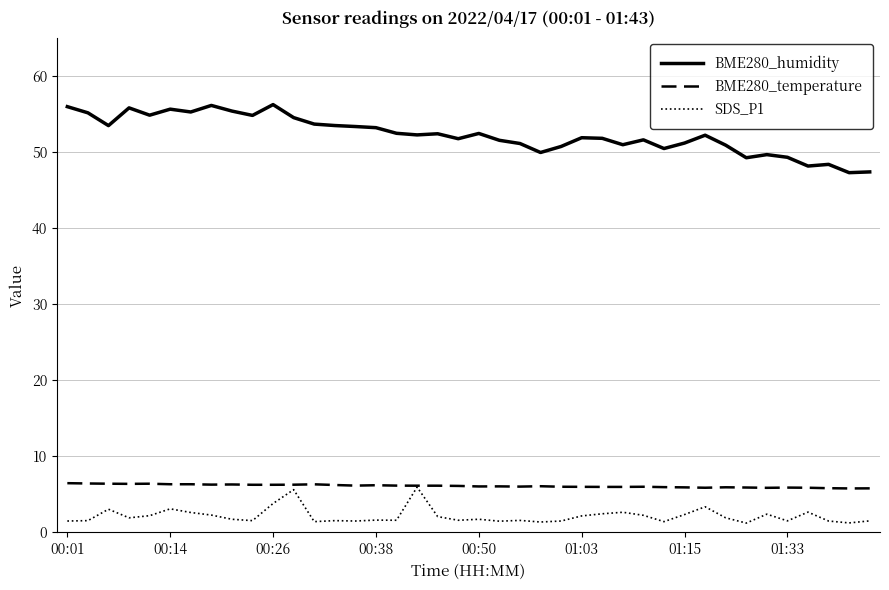

What is the highest value of the SDS_P1 series?

6.0